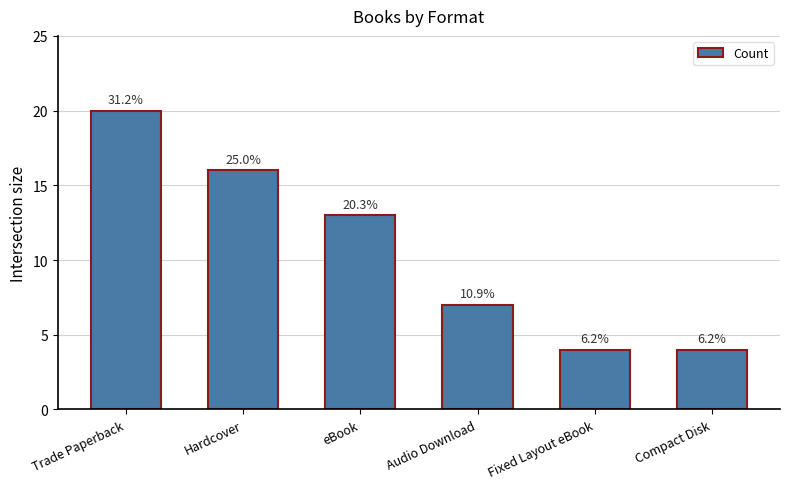

How many bars are there in total?

6